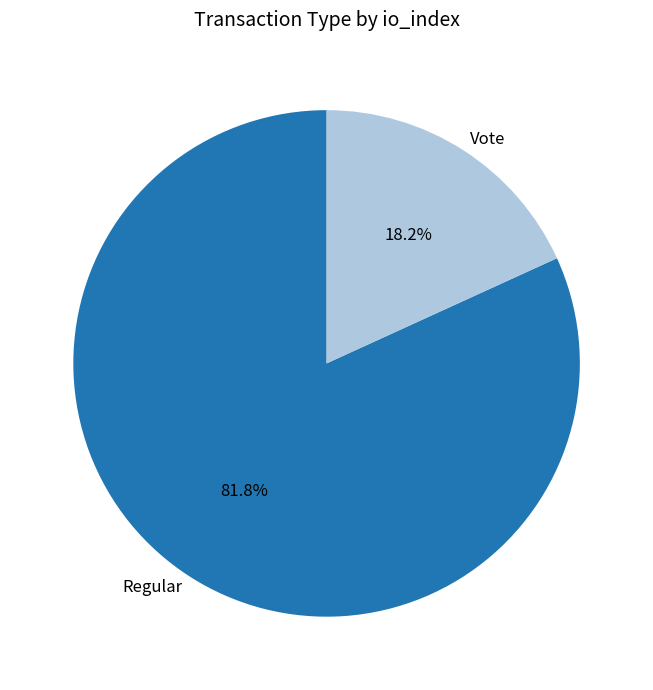

Count the number of slices in the pie.

2